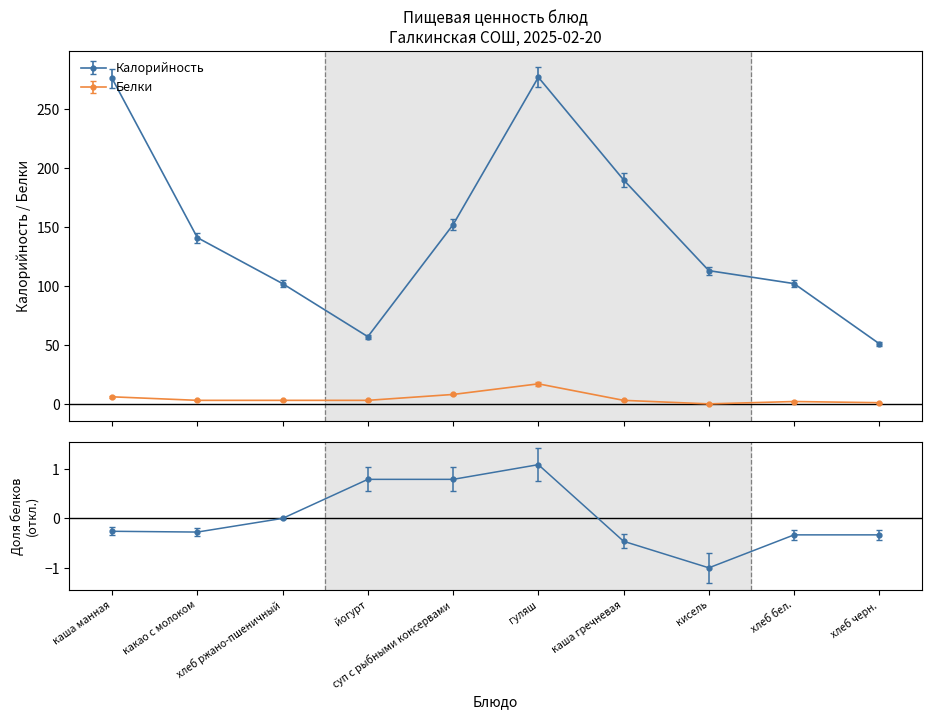

At which label does Калорийность reach its minimum?

хлеб черн.